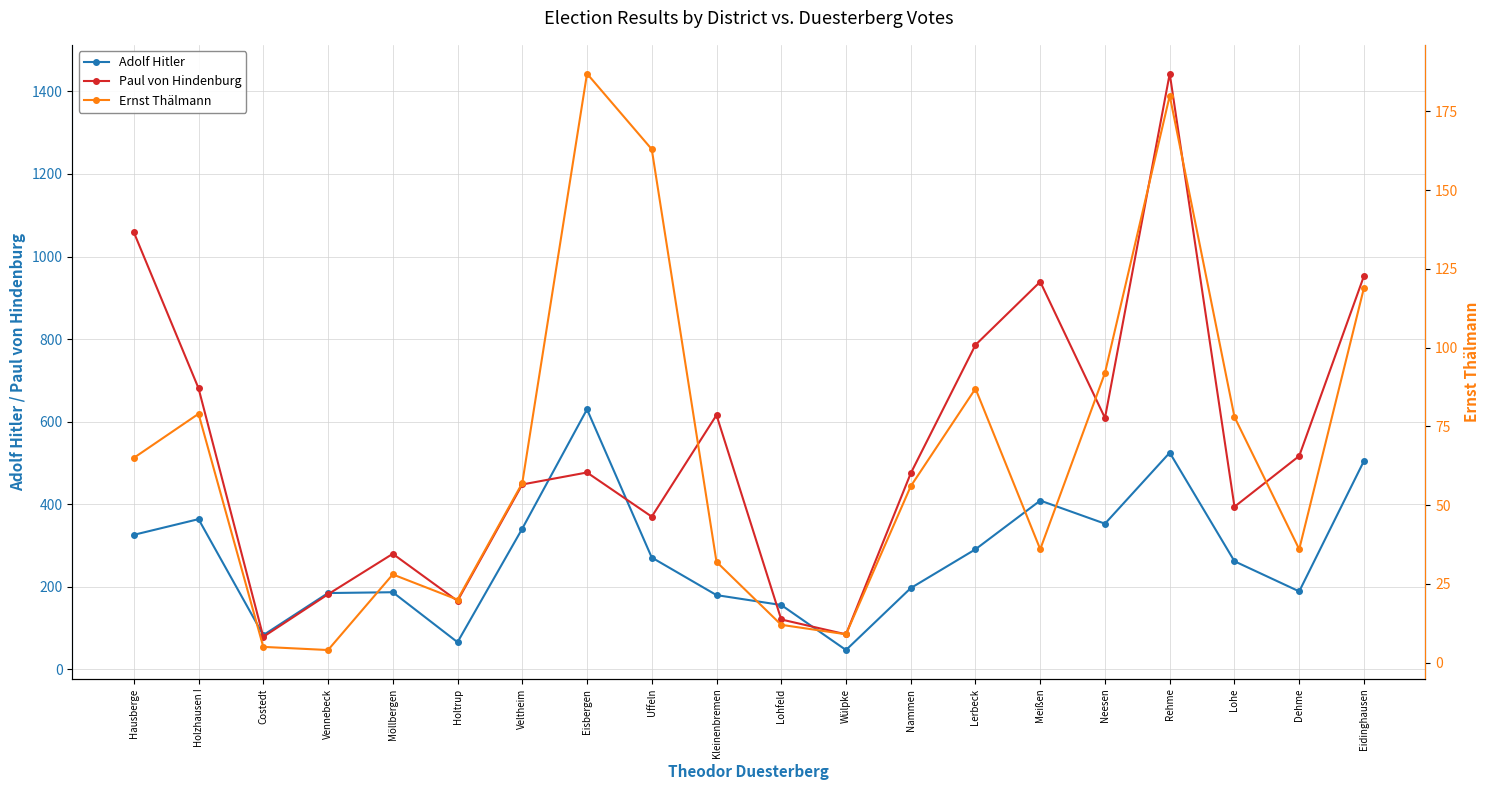

Does the chart have visible grid lines?

Yes